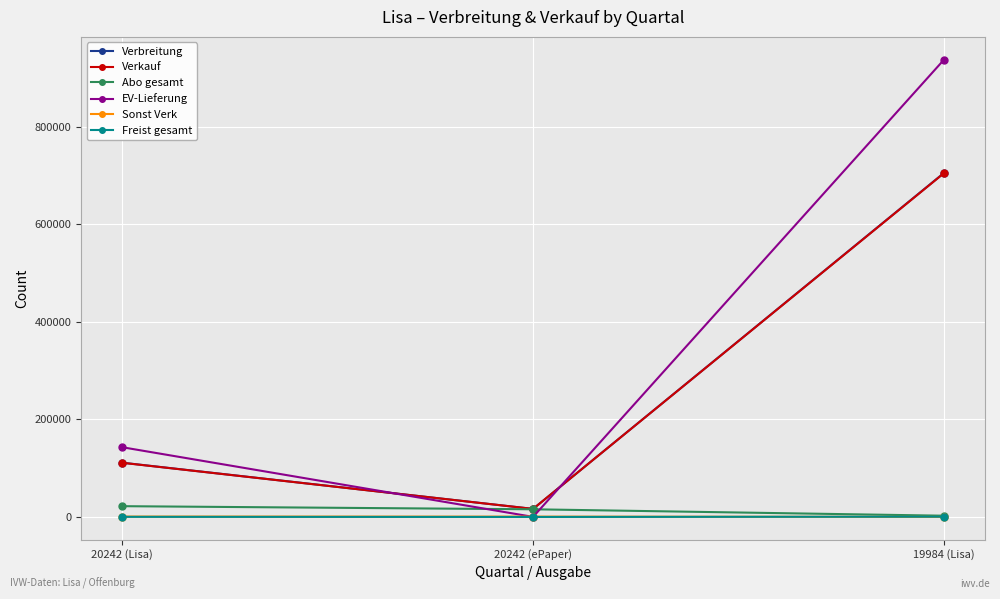

What is the average value of the Verkauf series?

277300